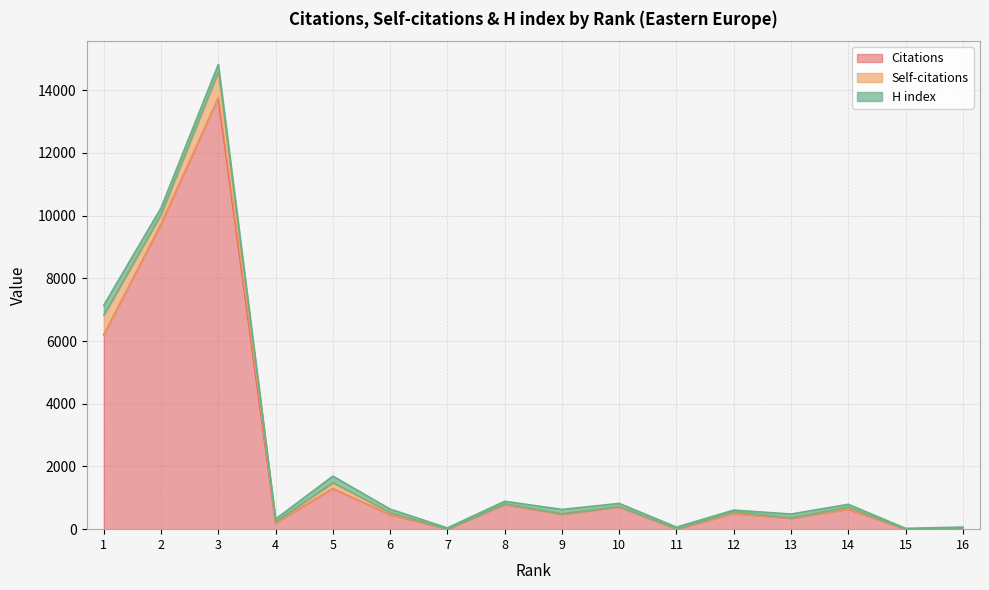

True or false: Self-citations and H index intersect in this chart.

True